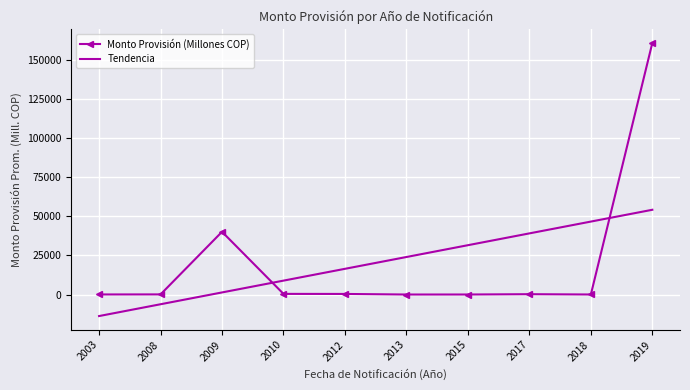

Rank the categories by Tendencia value from lowest to highest.

2003, 2008, 2009, 2010, 2012, 2013, 2015, 2017, 2018, 2019